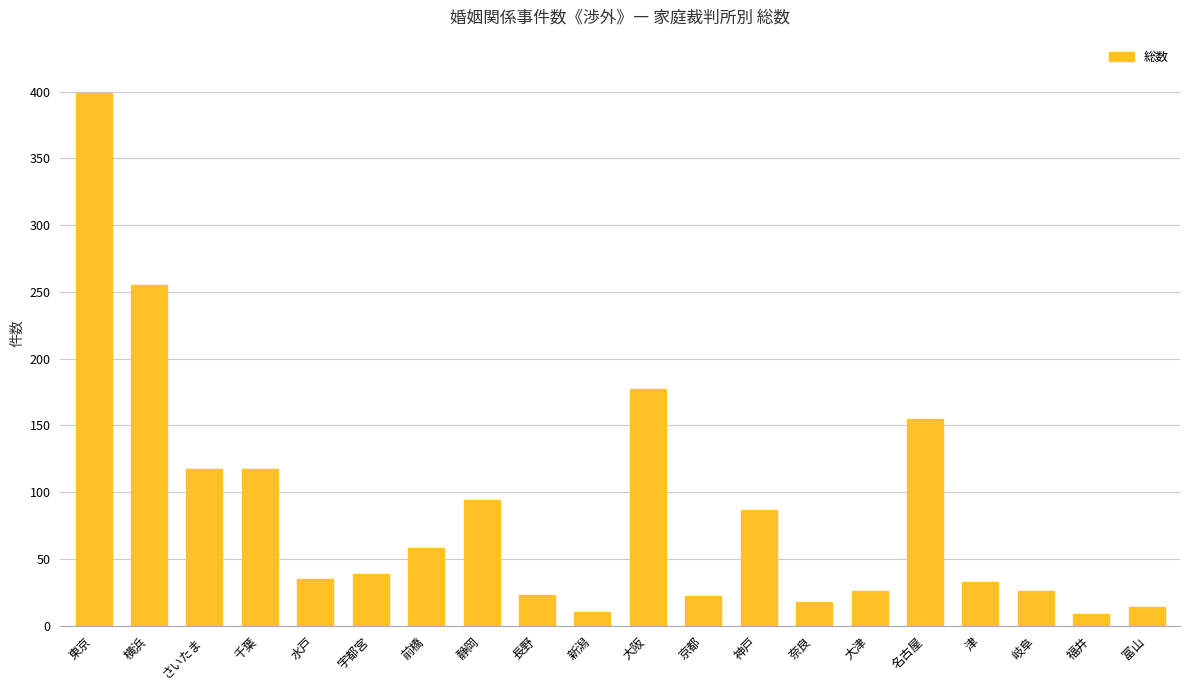

What is the ratio of the value at 水戸 to the value at 福井?

3.9